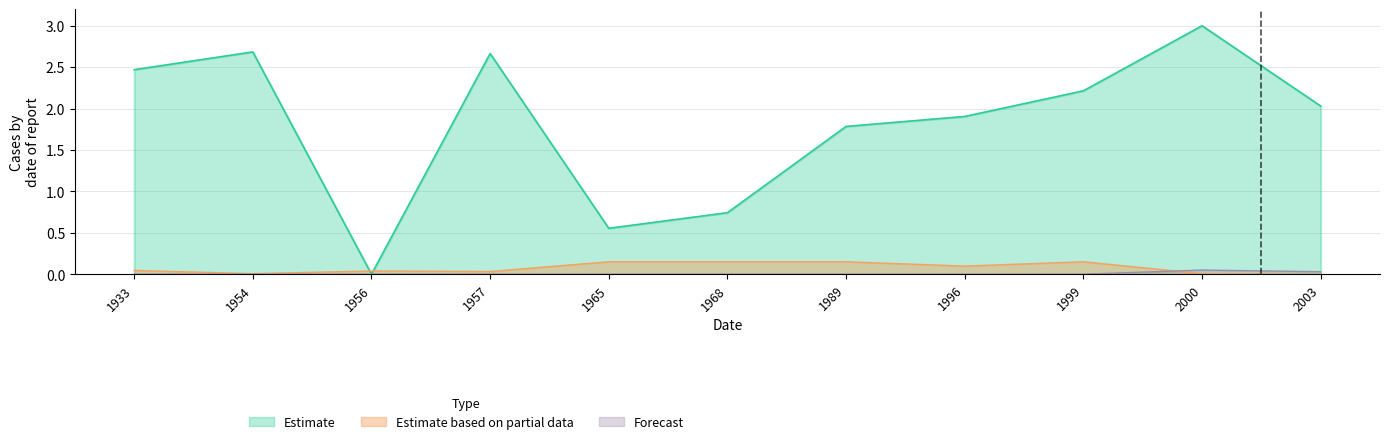

How many values in the Estimate series exceed 2?

6